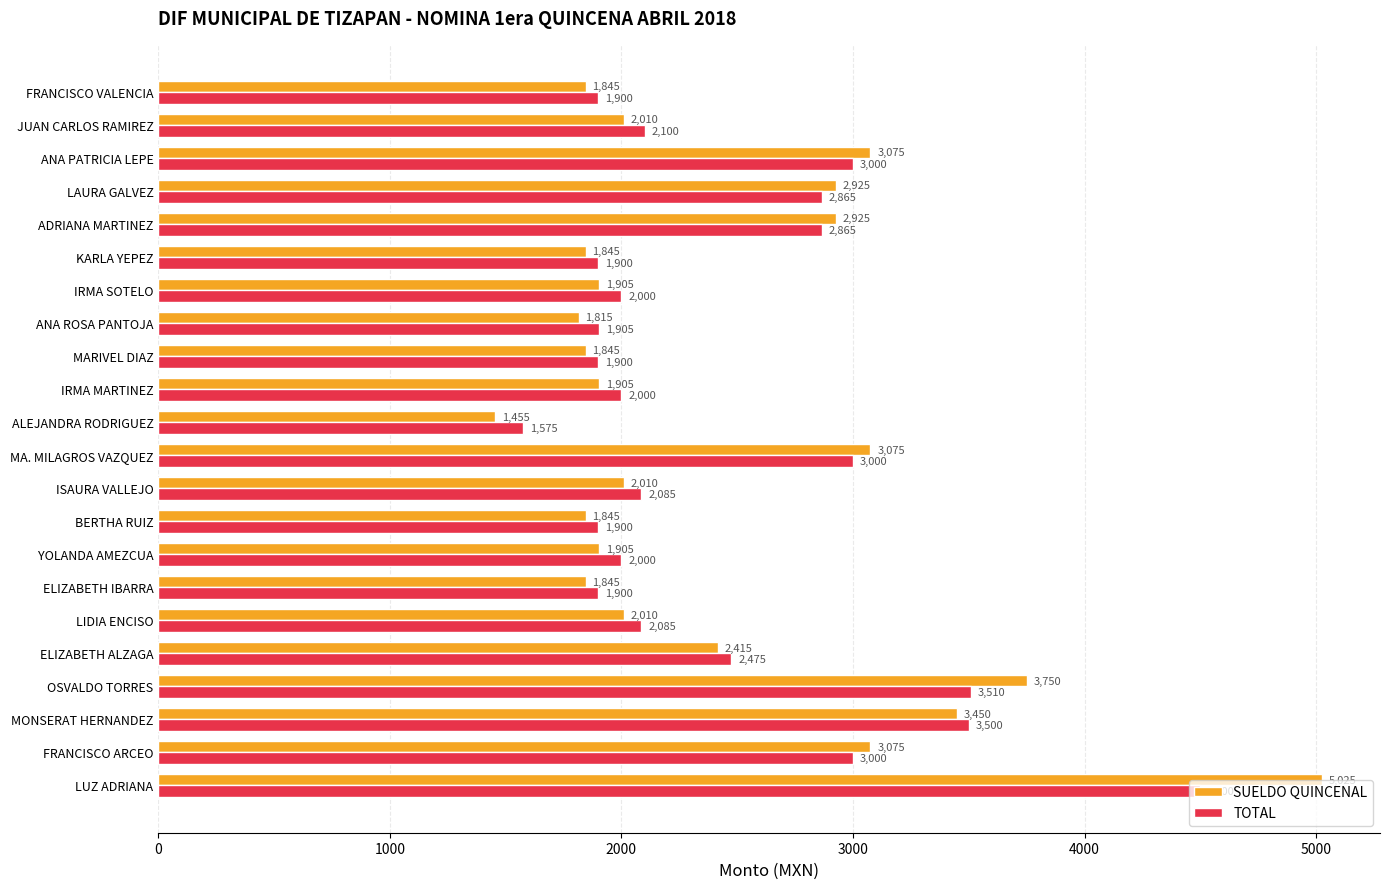

Rank the series by their average value, from lowest to highest.

SUELDO QUINCENAL, TOTAL